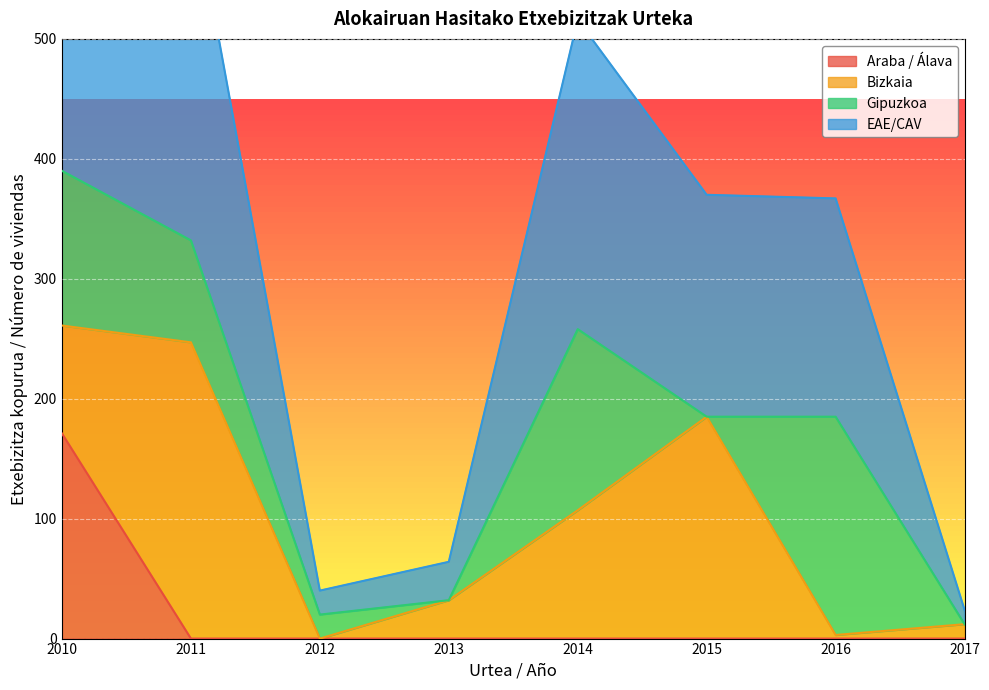

True or false: Araba / Álava has more than 0 interior local peaks.

False